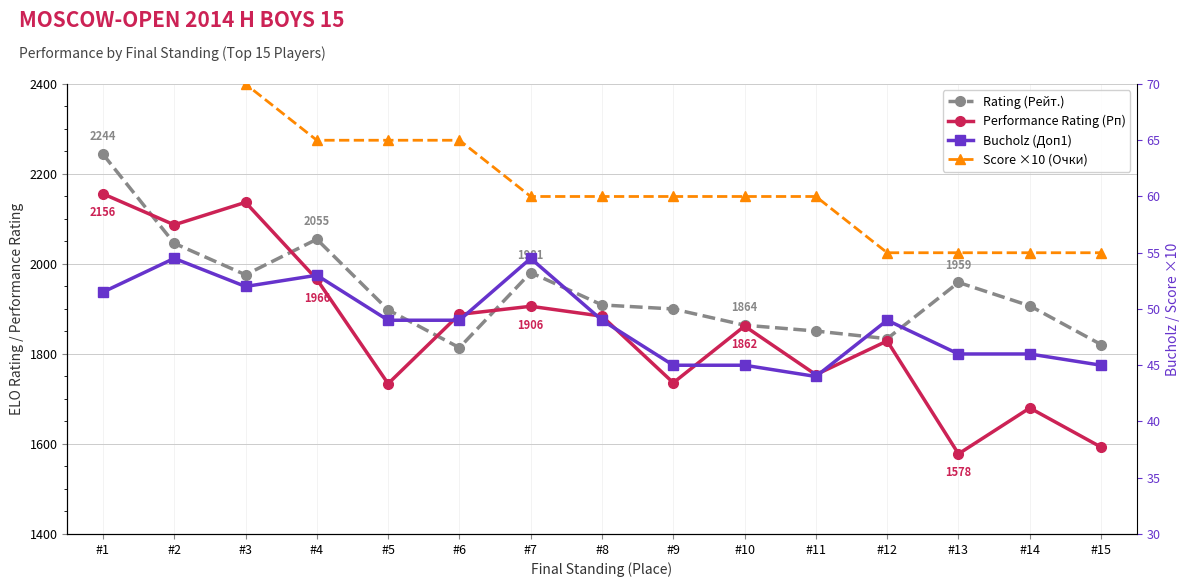

What is the difference between the highest and lowest values at #6?

1839.0